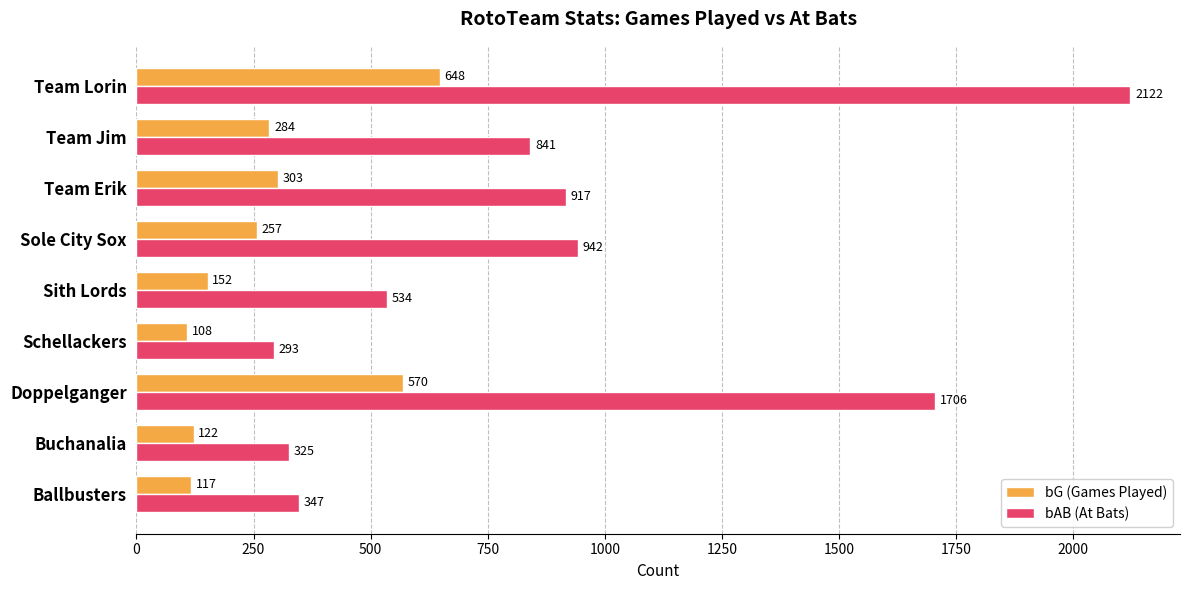

List the labels in order of bAB (At Bats) value, smallest first.

Schellackers, Buchanalia, Ballbusters, Sith Lords, Team Jim, Team Erik, Sole City Sox, Doppelganger, Team Lorin